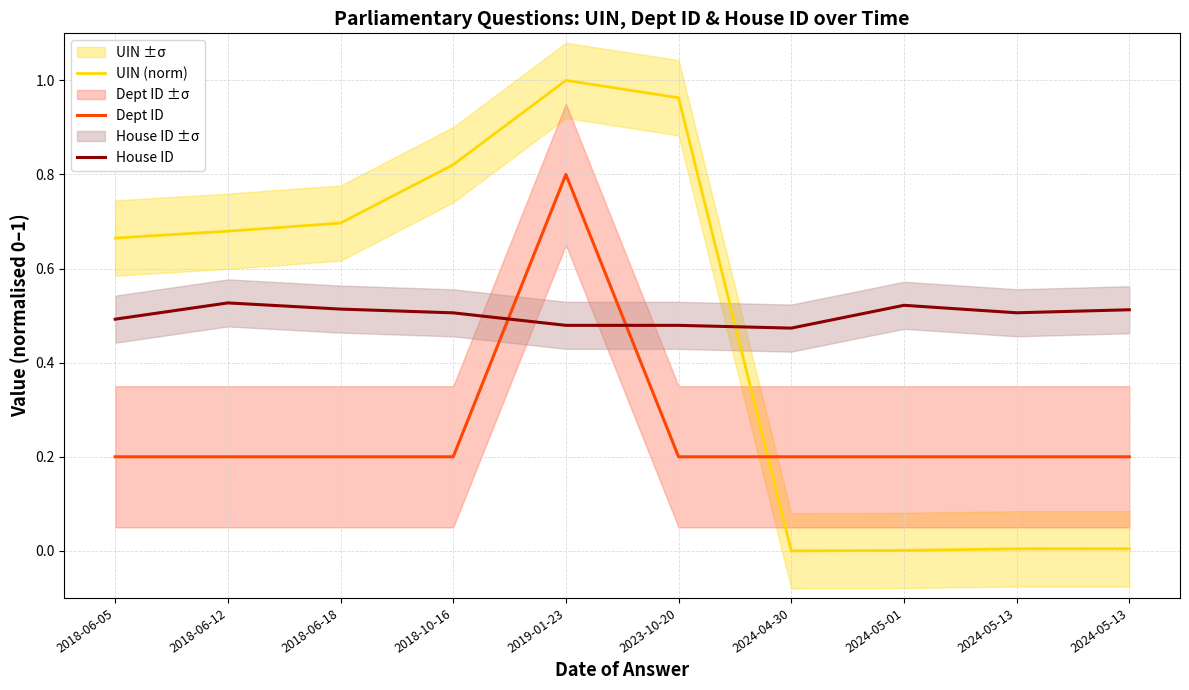

Reading left to right, list all the values displayed in this chart.

UIN (norm): 0.7	0.7	0.7	0.8	1.0	1.0	0.0	0.0	0.0	0.0
Dept ID: 0.2	0.2	0.2	0.2	0.8	0.2	0.2	0.2	0.2	0.2
House ID: 0.5	0.5	0.5	0.5	0.5	0.5	0.5	0.5	0.5	0.5